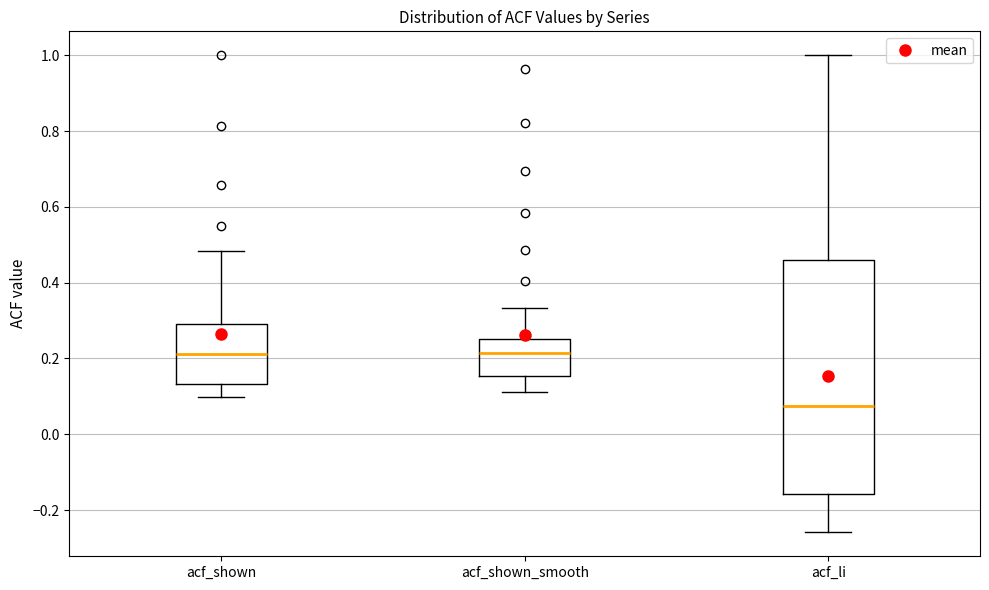

Reading left to right, transcribe this box plot: for each box, give where its median line is, the range the box spans, and where its two whiskers end, as read against the y-axis. The values are not printed on the chart, so give them approximately, as read against the axis.

acf_shown: median 0.22, box 0.14 to 0.28, whiskers 0.10 to 0.48
acf_shown_smooth: median 0.22, box 0.16 to 0.26, whiskers 0.12 to 0.34
acf_li: median 0.08, box -0.16 to 0.46, whiskers -0.26 to 1.00